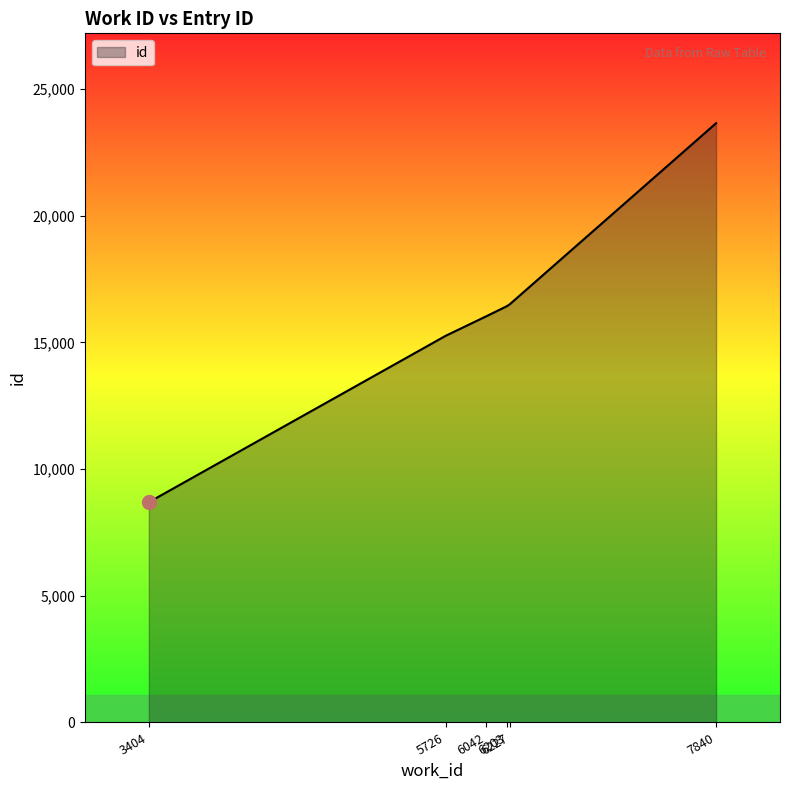

What is the smallest value displayed?

8692